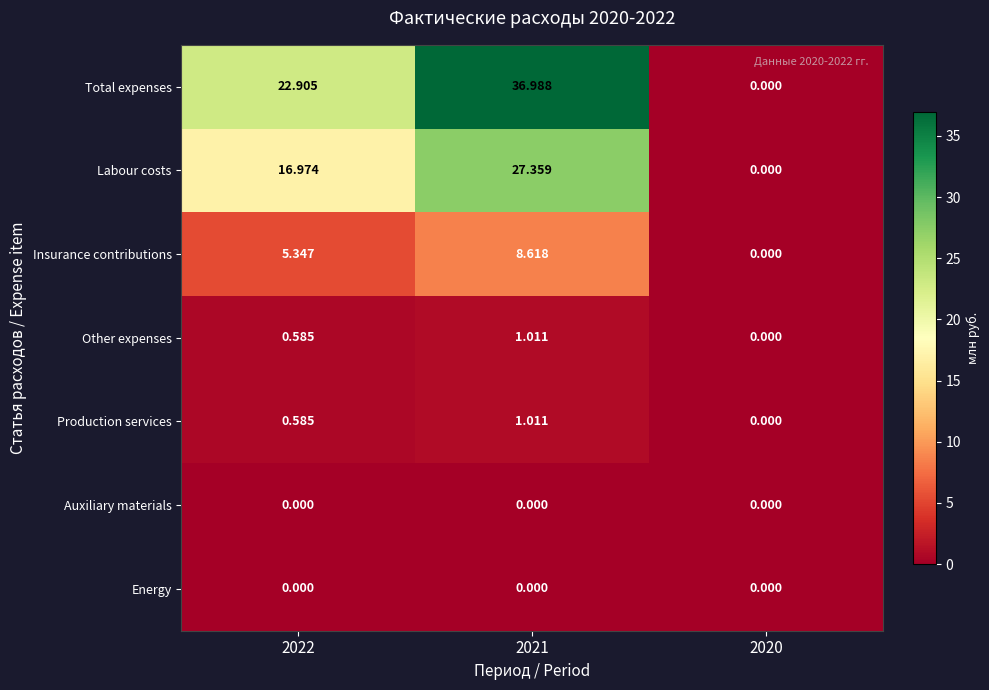

Which series has the largest total across all categories?

Total expenses